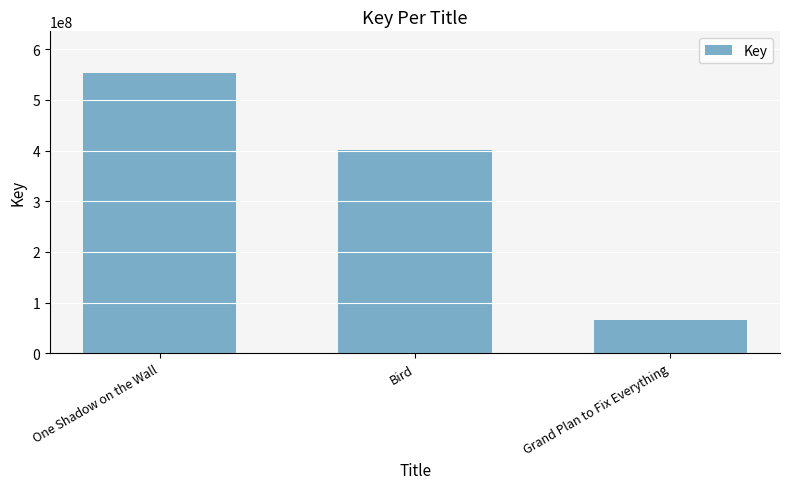

What position from the right is One Shadow on the Wall?

3